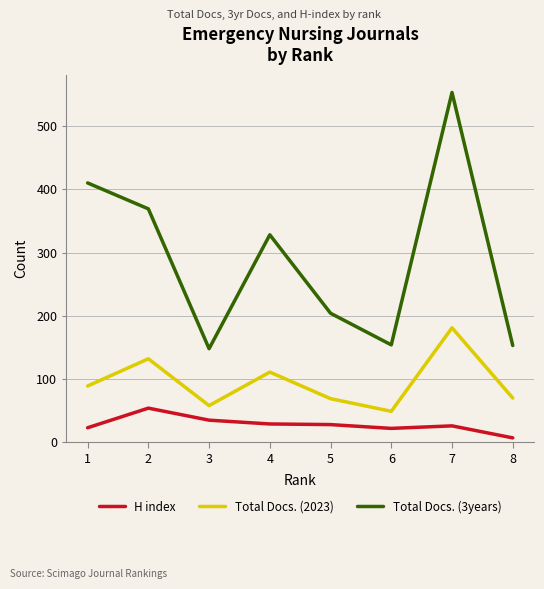

The value of Total Docs. (3years) at 2 is 488. True or false?

False